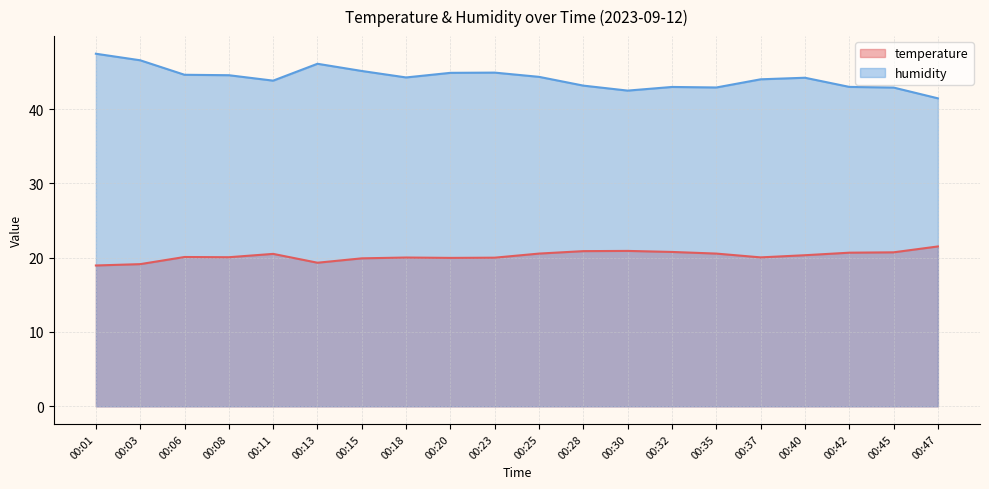

What is the highest value of the temperature series?

21.5